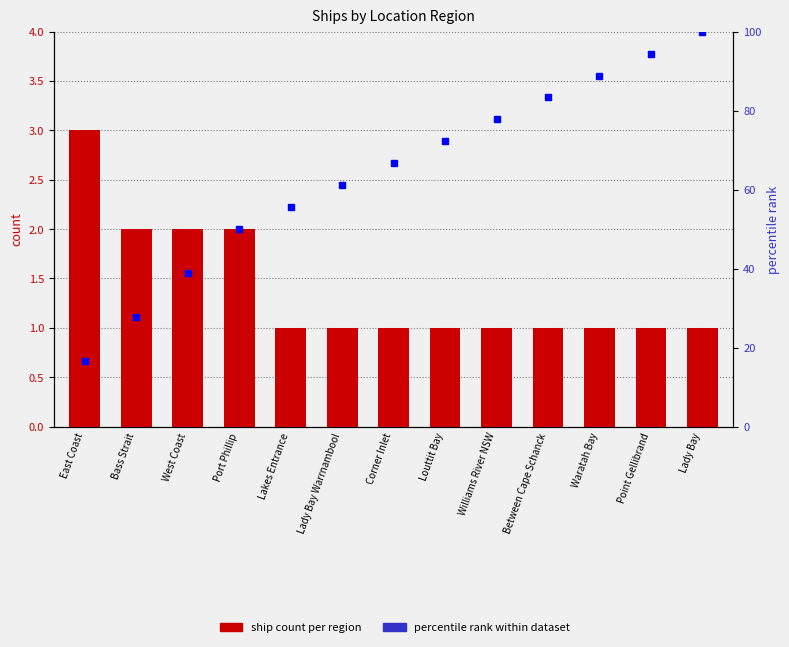

Reading left to right, transcribe all the data shown in this chart.

ship count: East Coast=3.0	Bass Strait=2.0	West Coast=2.0	Port Phillip=2.0	Lakes Entrance=1.0	Lady Bay Warrnambool=1.0	Corner Inlet=1.0	Louttit Bay=1.0	Williams River NSW=1.0	Between Cape Schanck=1.0	Waratah Bay=1.0	Point Gellibrand=1.0	Lady Bay=1.0
percentile rank within dataset: East Coast=16.7	Bass Strait=27.8	West Coast=38.9	Port Phillip=50.0	Lakes Entrance=55.6	Lady Bay Warrnambool=61.1	Corner Inlet=66.7	Louttit Bay=72.2	Williams River NSW=77.8	Between Cape Schanck=83.3	Waratah Bay=88.9	Point Gellibrand=94.4	Lady Bay=100.0